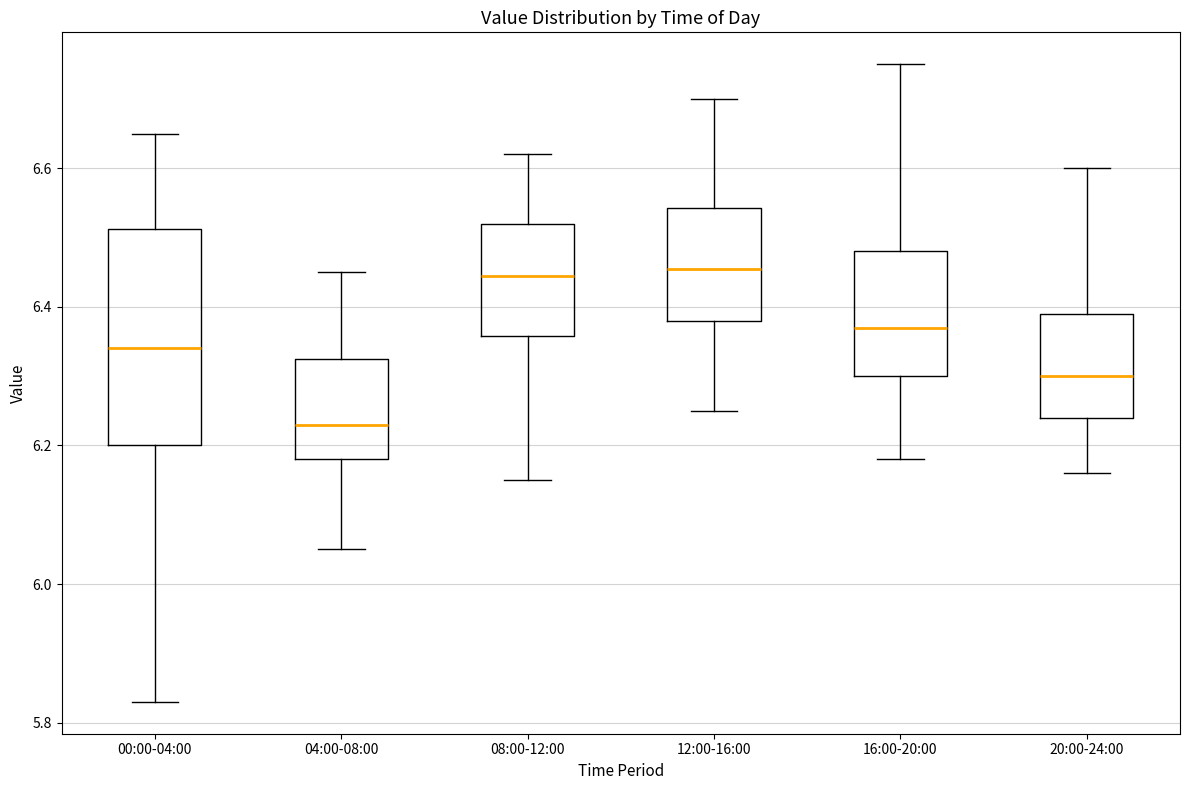

Where does the median line of the box for 16:00-20:00 sit on the y-axis? The values are not printed on the chart, so give them approximately, as read against the axis.

6.38